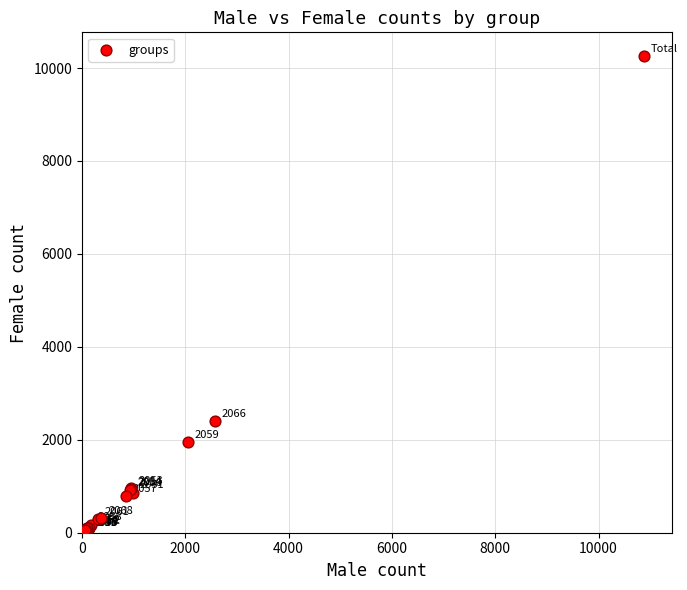

What Y value in the scatter plot is closest to 5153?

2398